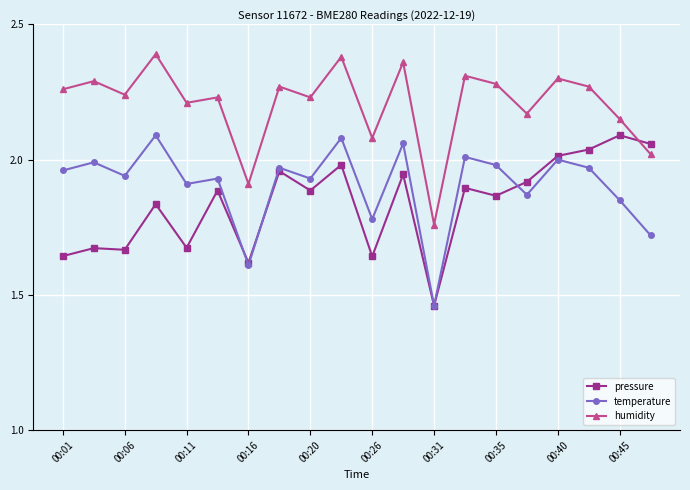

True or false: humidity and temperature intersect in this chart.

False